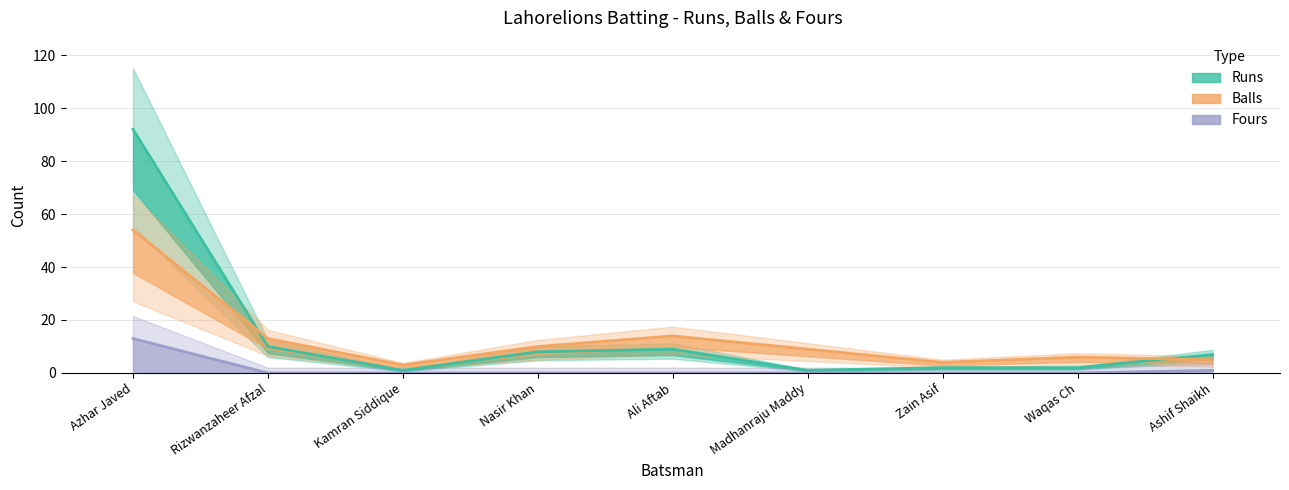

At which label does Balls reach its peak?

Azhar Javed